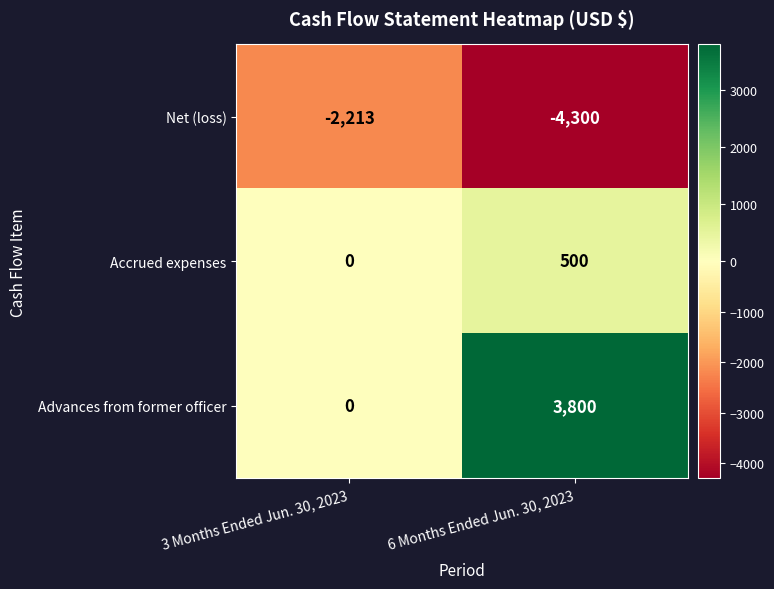

At how many categories does at least one series exceed 3038?

1